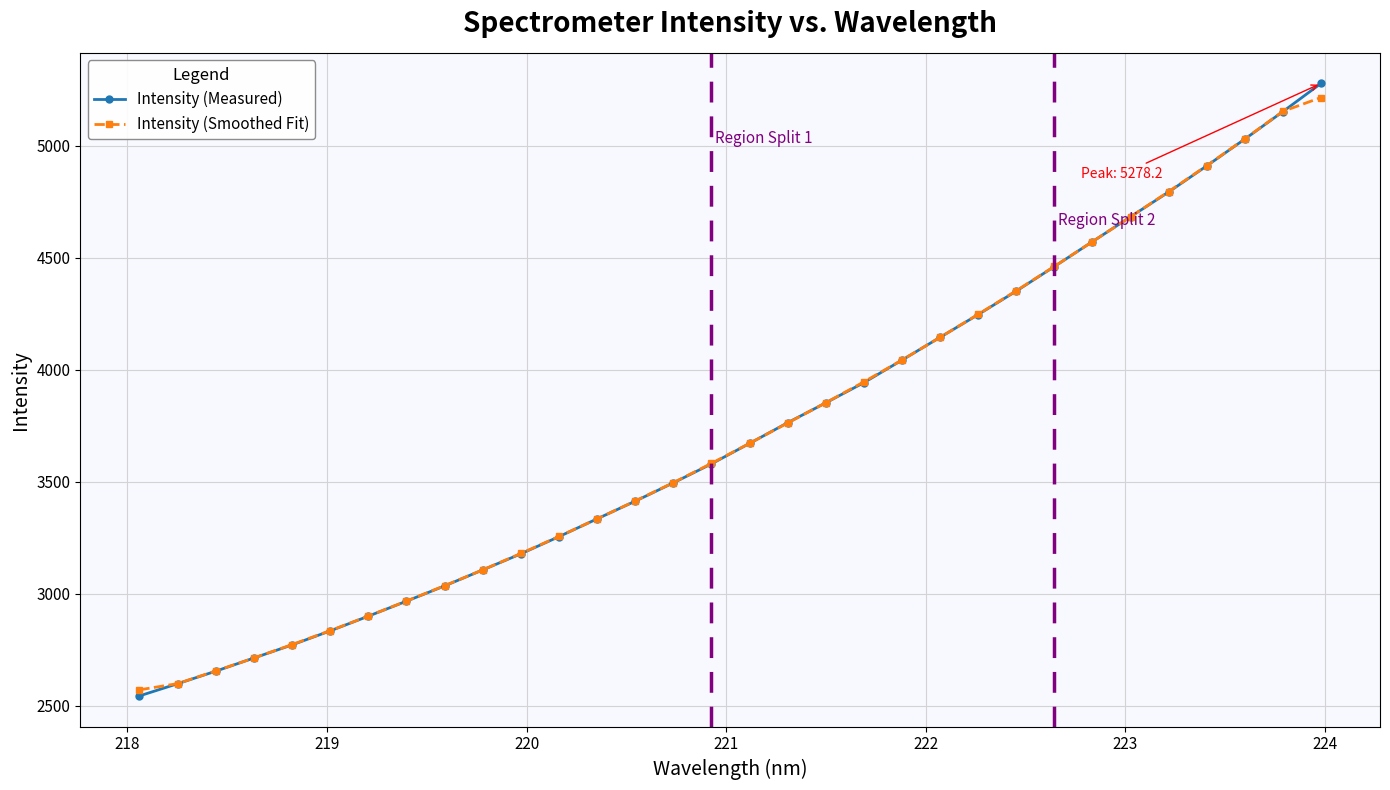

True or false: Intensity (Measured) has more than 2 points higher than both neighbors.

False